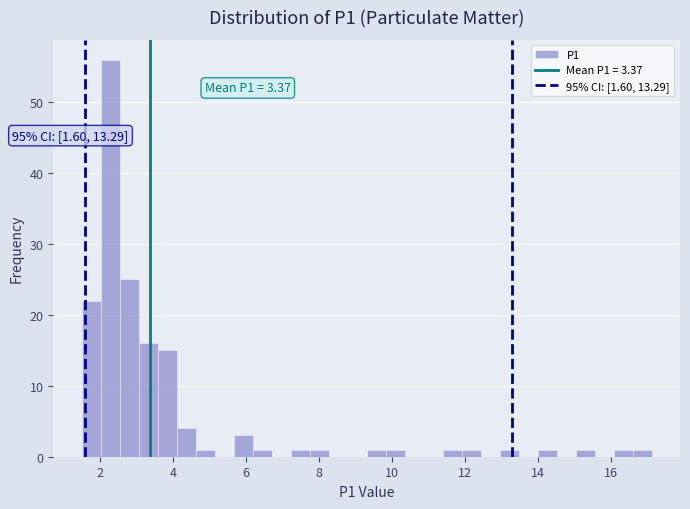

Read against the x-axis, roughly where is the centre of the tallest bar?

2.2